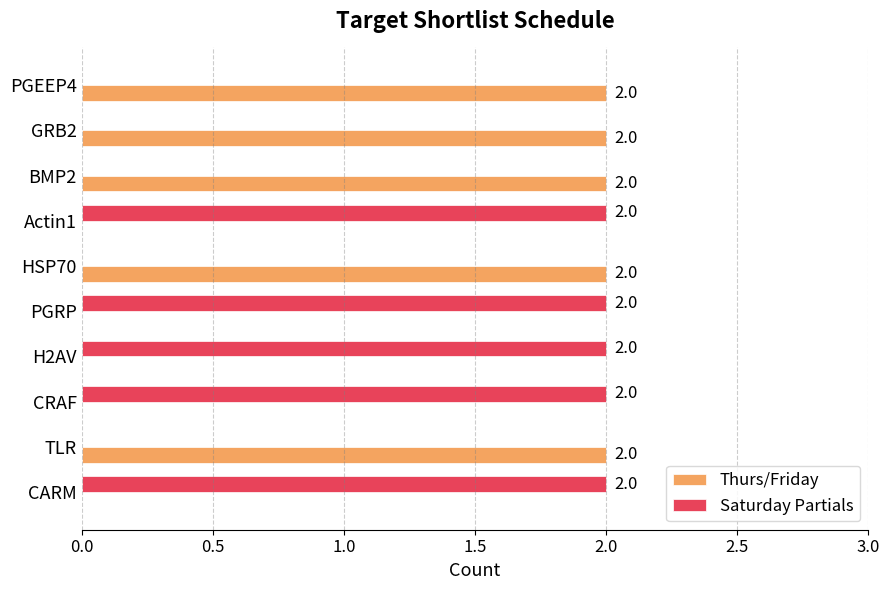

The value of Saturday Partials at TLR is -1. True or false?

False